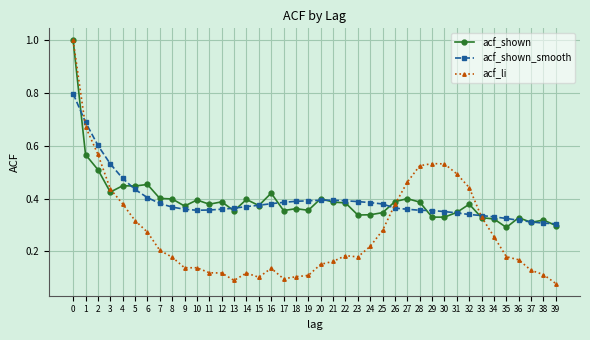

What is the total value across all series at 11?

0.9